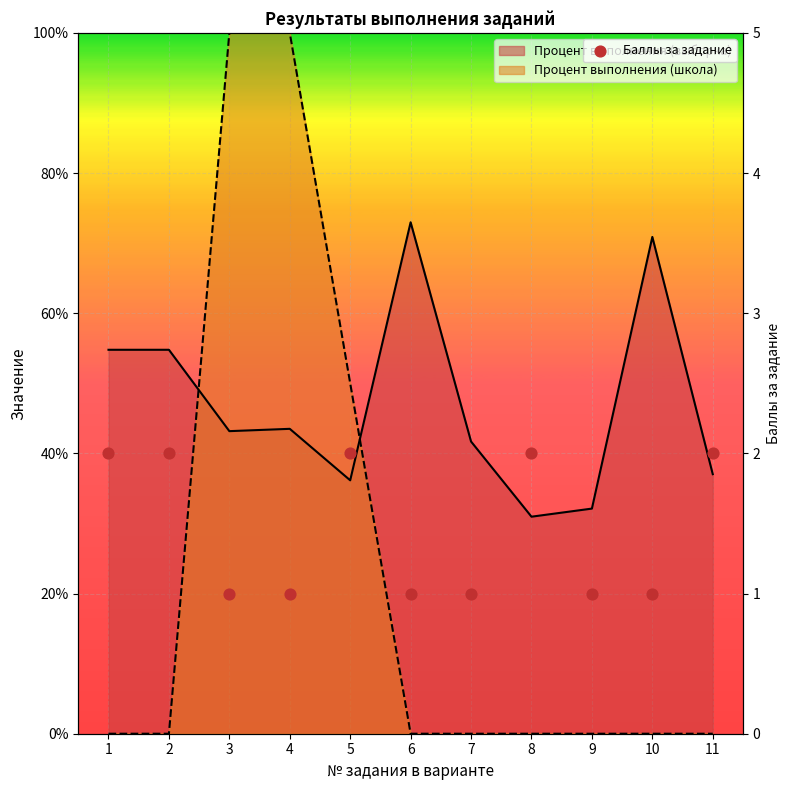

Which has a higher value, 2 or 11?

2